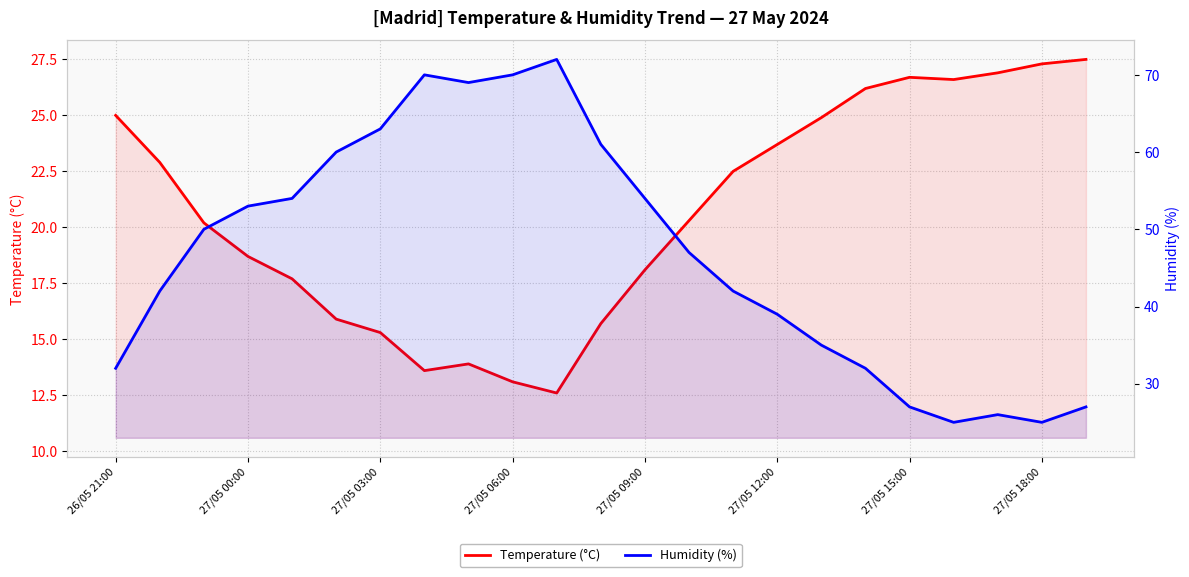

Rank the series by their maximum value, from lowest to highest.

Temperature (°C), Humidity (%)